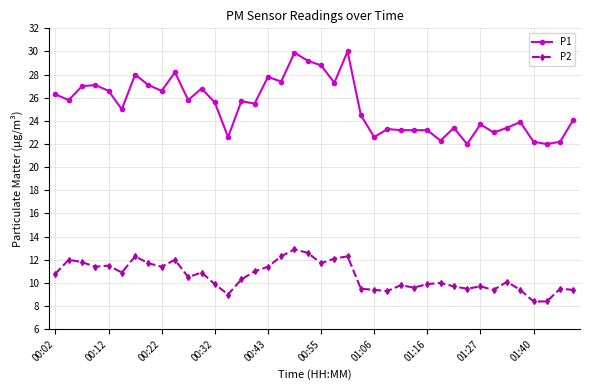

Which series has the widest spread of values?

P1